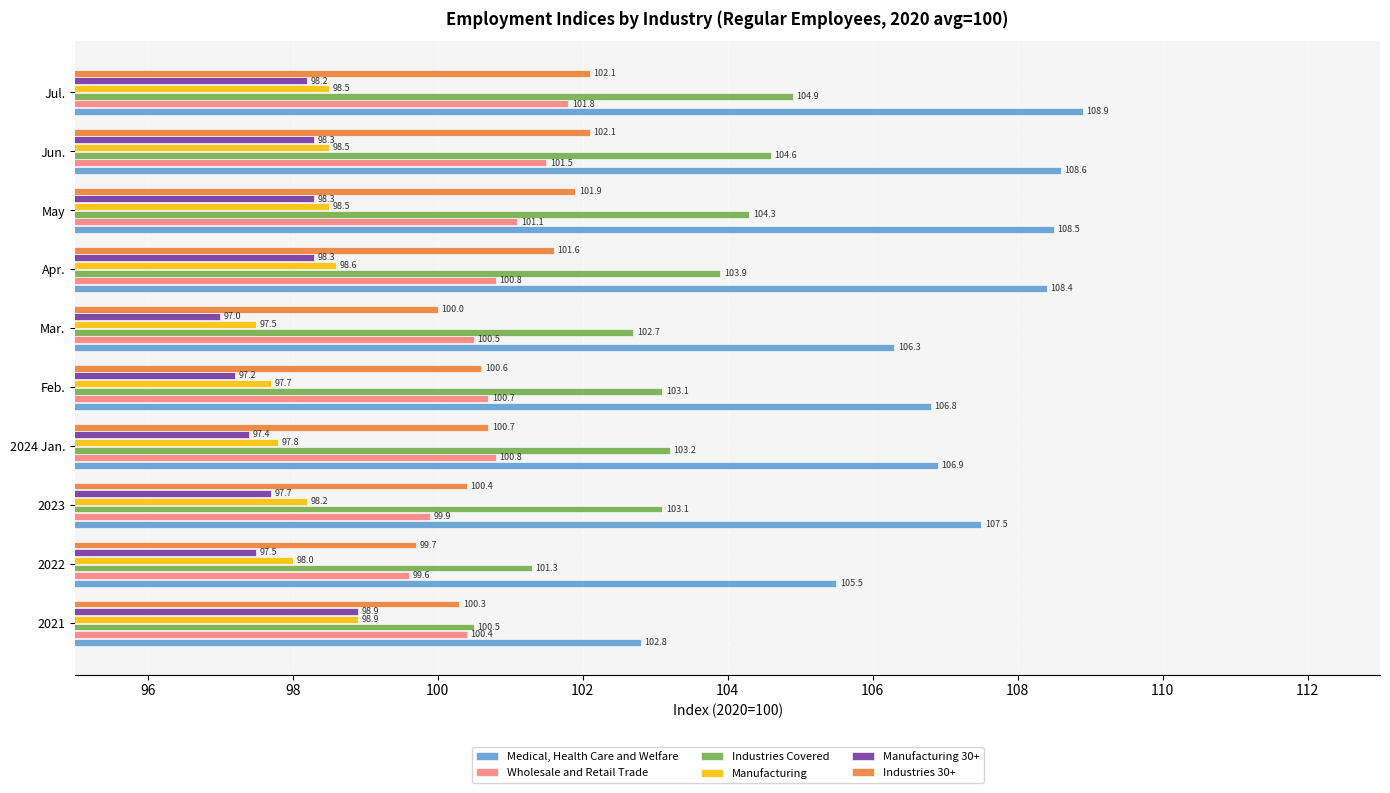

What is the difference between the maximum and second lowest values in the Wholesale and Retail Trade series?

1.9